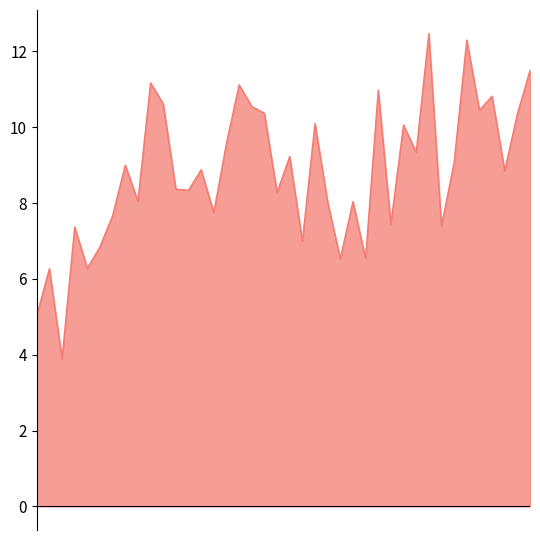

What is the minimum value shown in the chart?

3.9